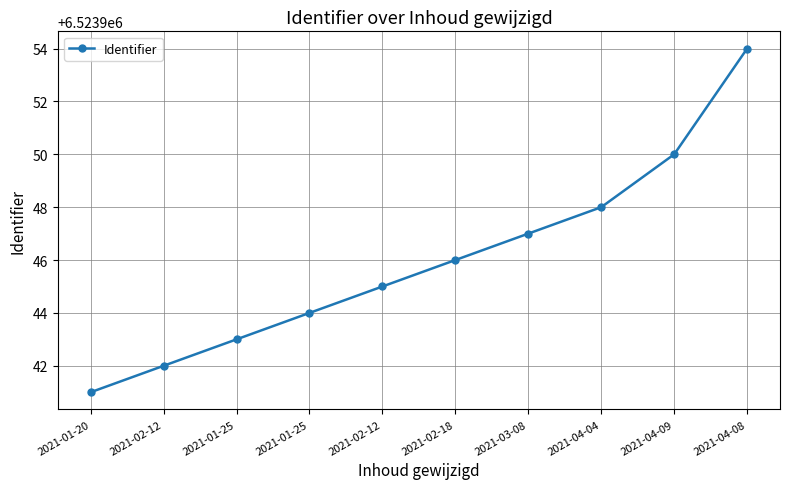

List the labels in order of value, smallest first.

2021-01-20, 2021-02-12, 2021-01-25, 2021-01-25, 2021-02-12, 2021-02-18, 2021-03-08, 2021-04-04, 2021-04-09, 2021-04-08